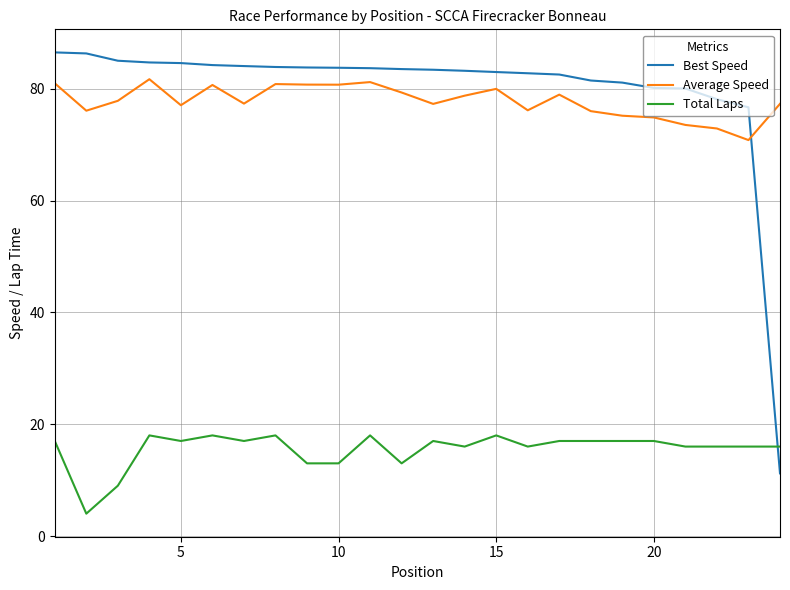

What is the maximum value for Average Speed?

81.7